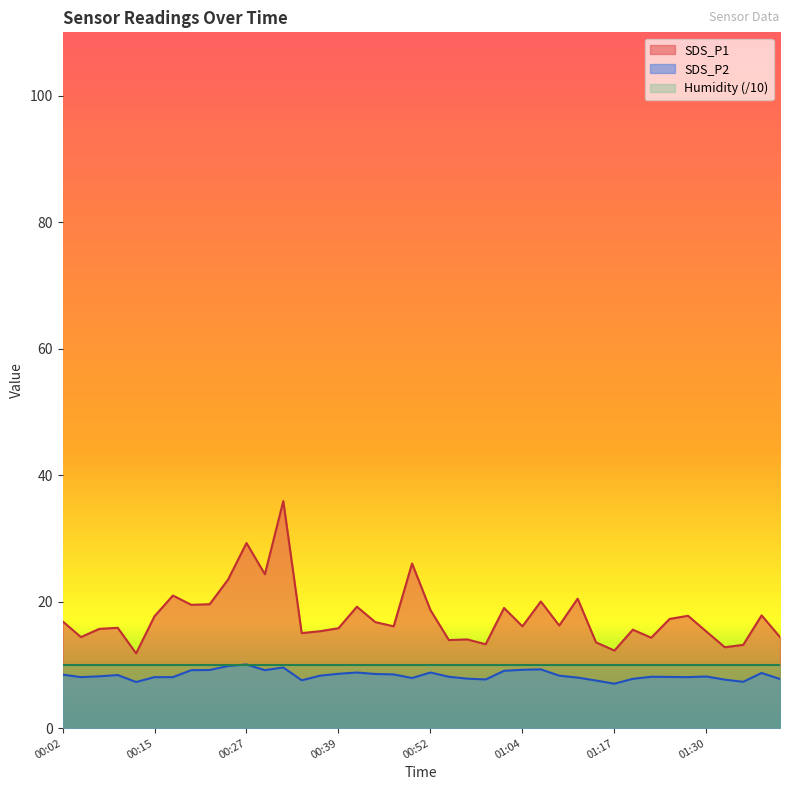

Which has a higher value, 00:47 or 00:15?

00:15